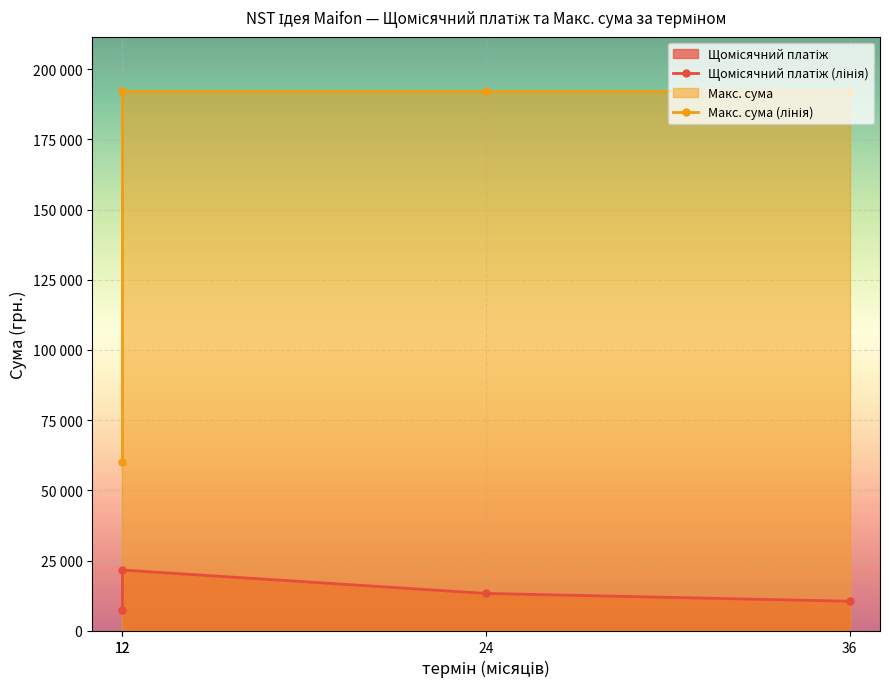

At how many categories does at least one series exceed 81738?

3